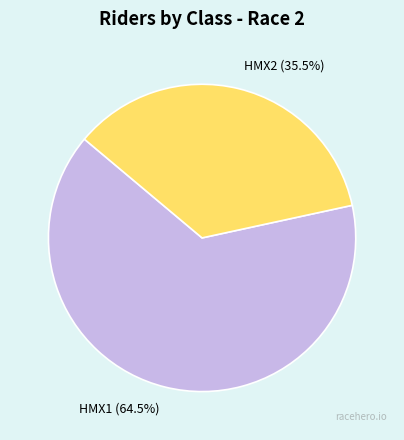

True or false: HMX2 accounts for 22% of the total.

False